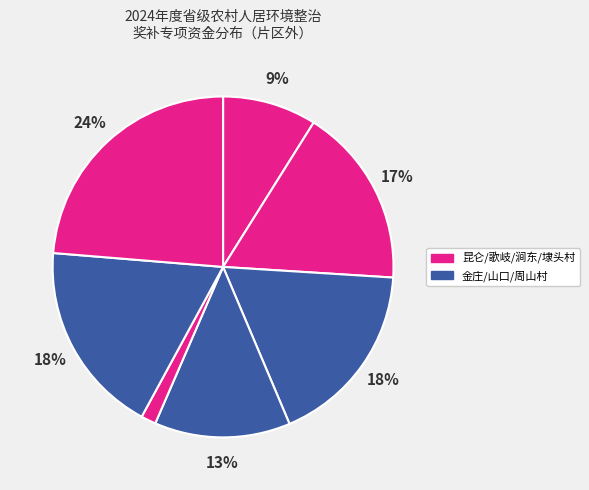

How many slices are in this pie chart?

7